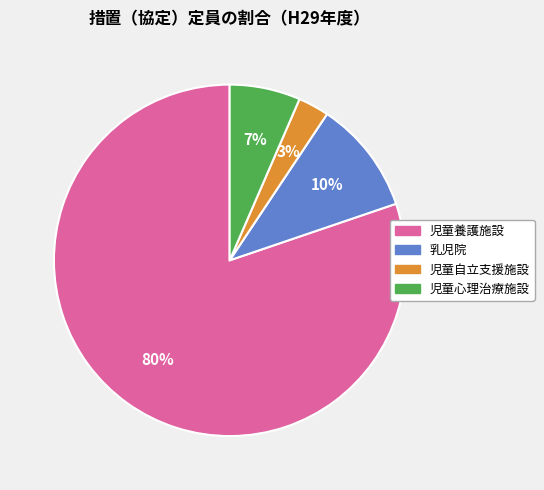

Which slice is the largest?

児童養護施設